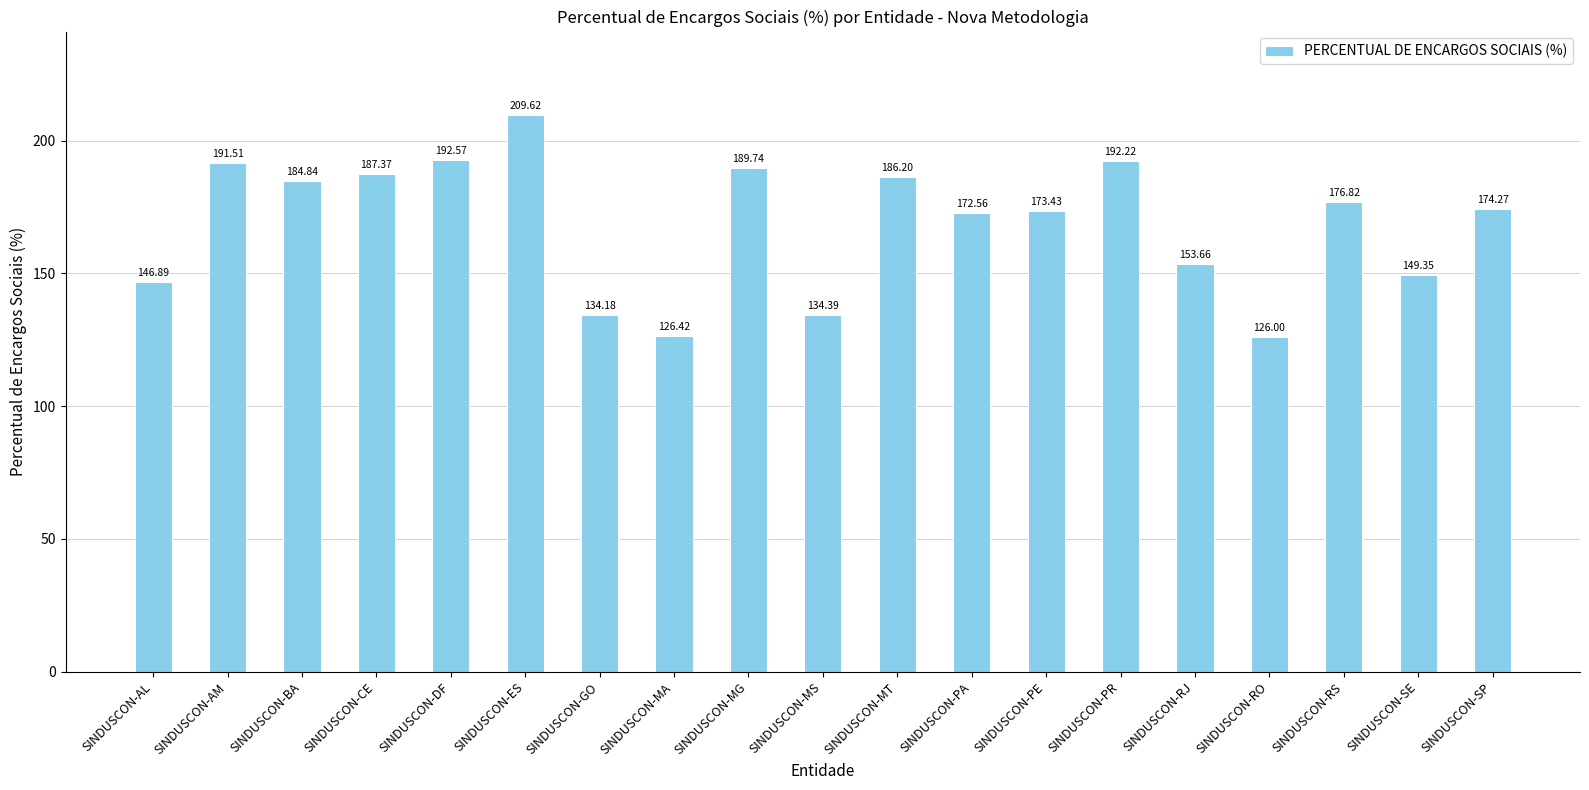

Does the chart contain stacked bars?

No